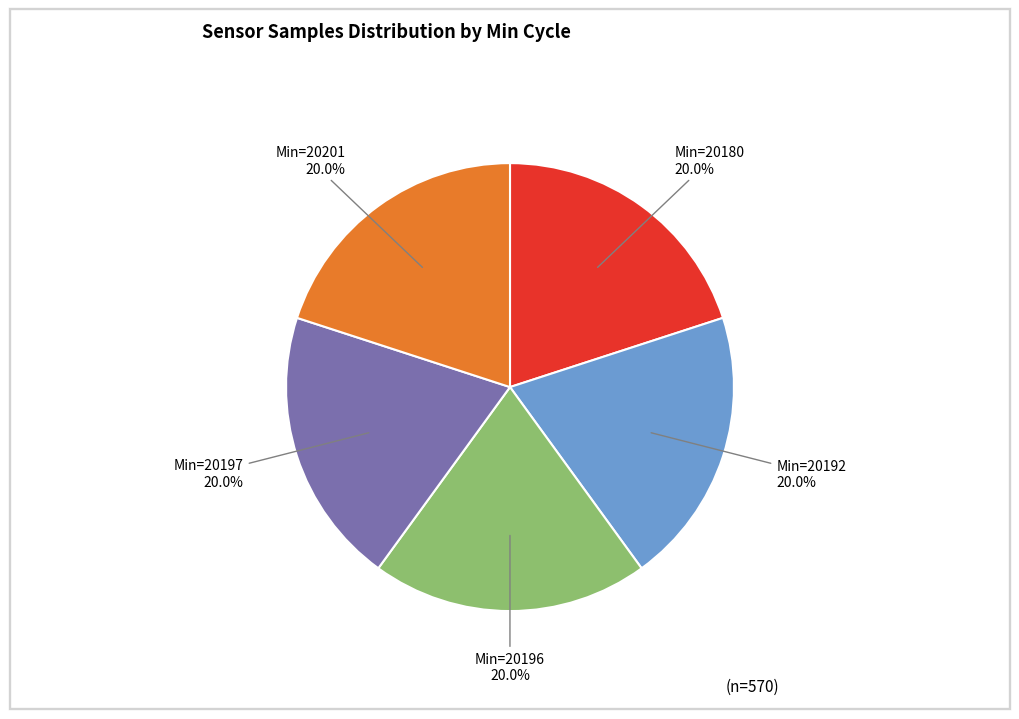

Is there a majority slice in this chart?

No